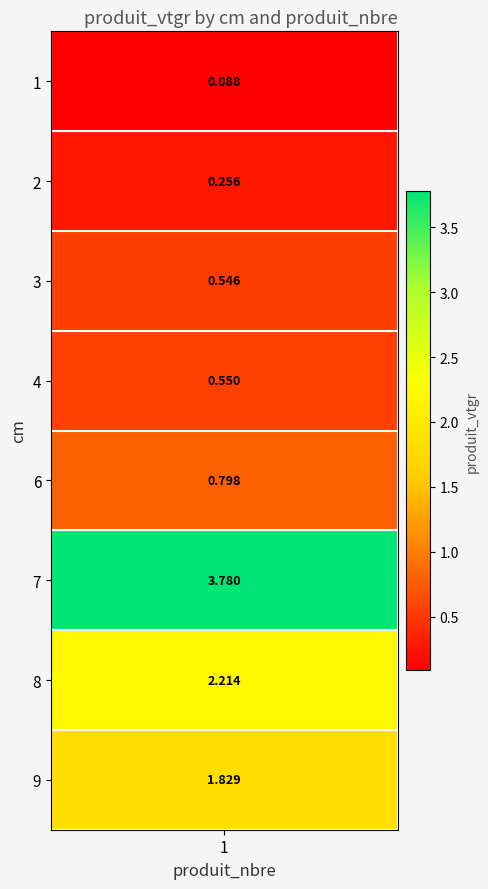

Is it true that 2 equals 0.7 at 3?

False